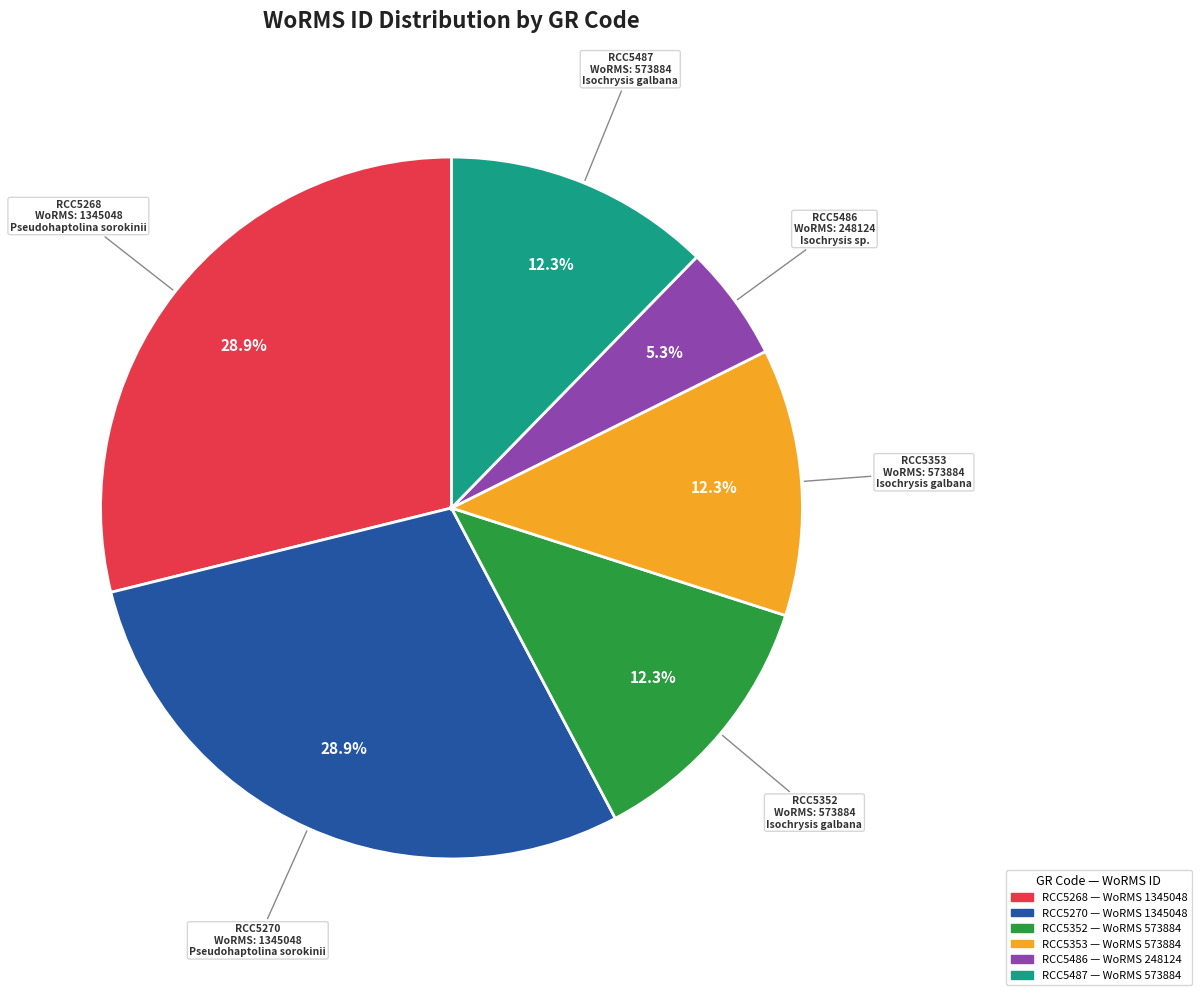

Is it true that RCC5486 is 20% of the pie?

False